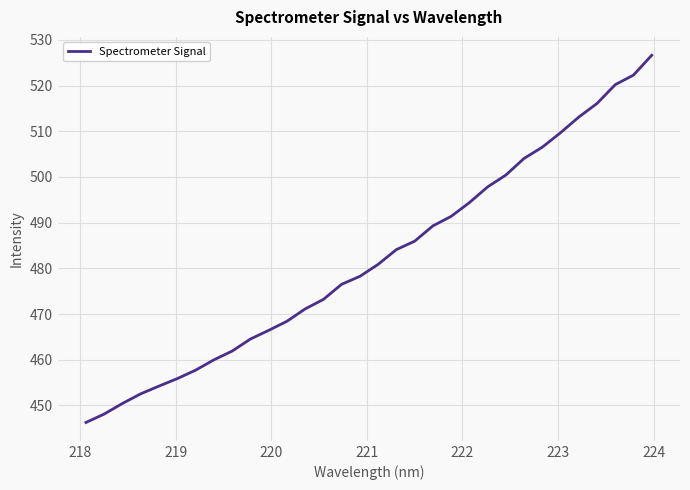

What is the smallest value displayed?

446.3